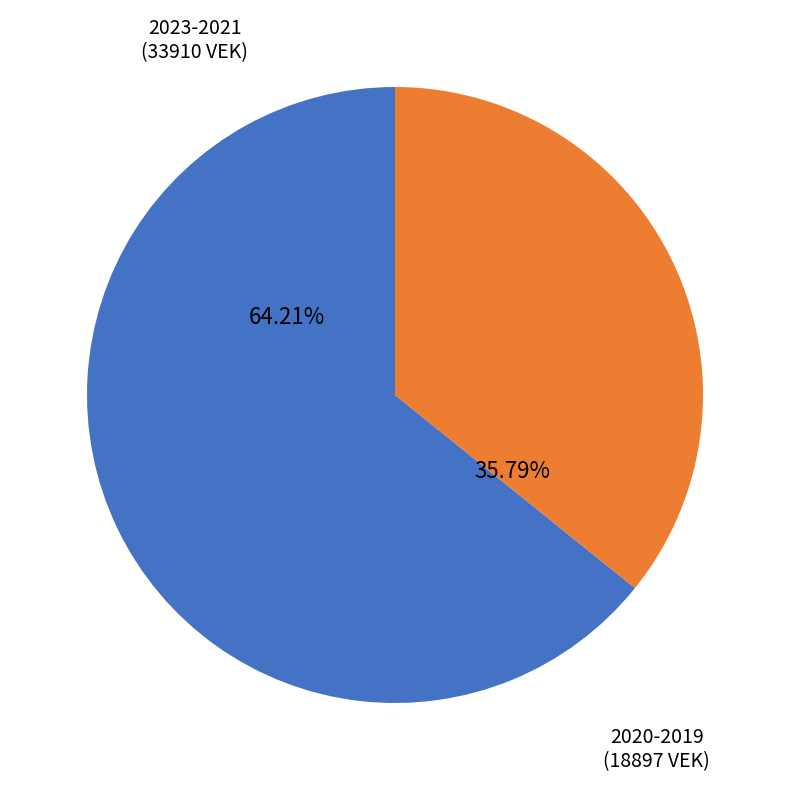

Is the sum of 2023-2021 and 2020-2019 greater than half?

Yes